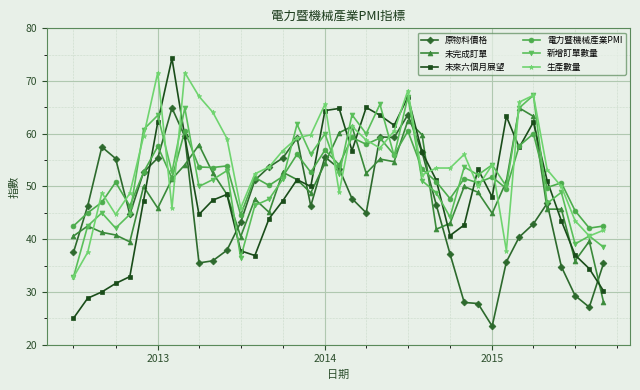

What is the value of the 新增訂單數量 point at the 15th from the left?

47.6